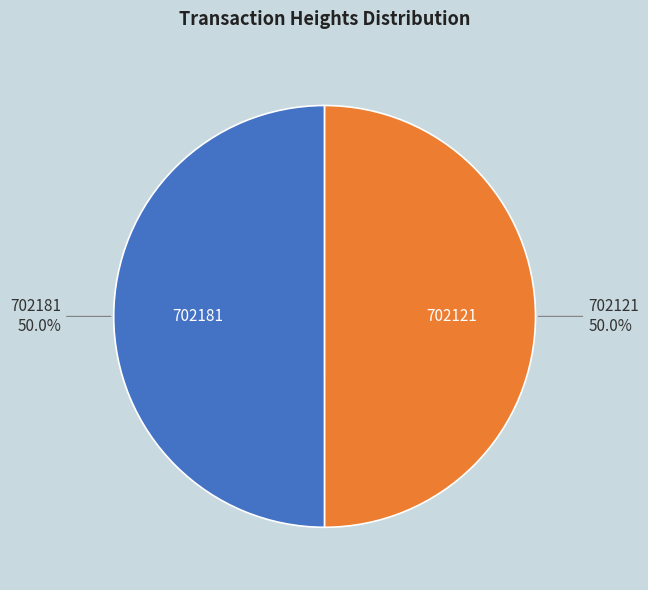

Count the number of slices in the pie.

2